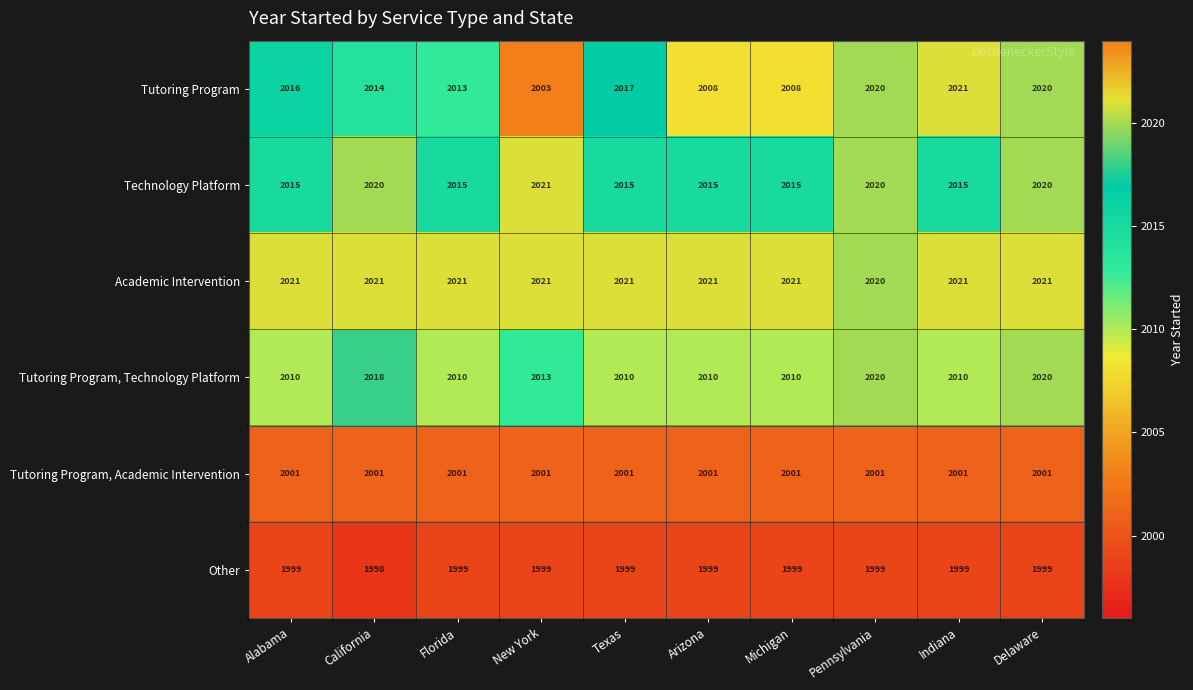

What is the maximum value shown in the chart?

2021